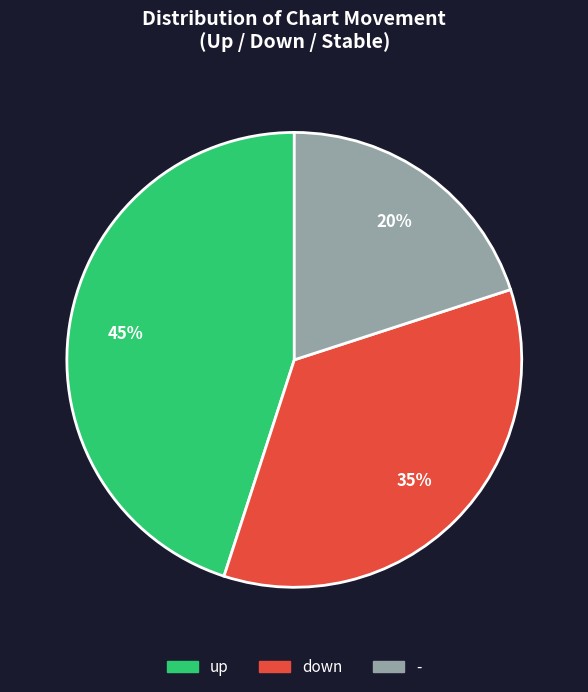

Is the sum of - and up greater than half?

Yes